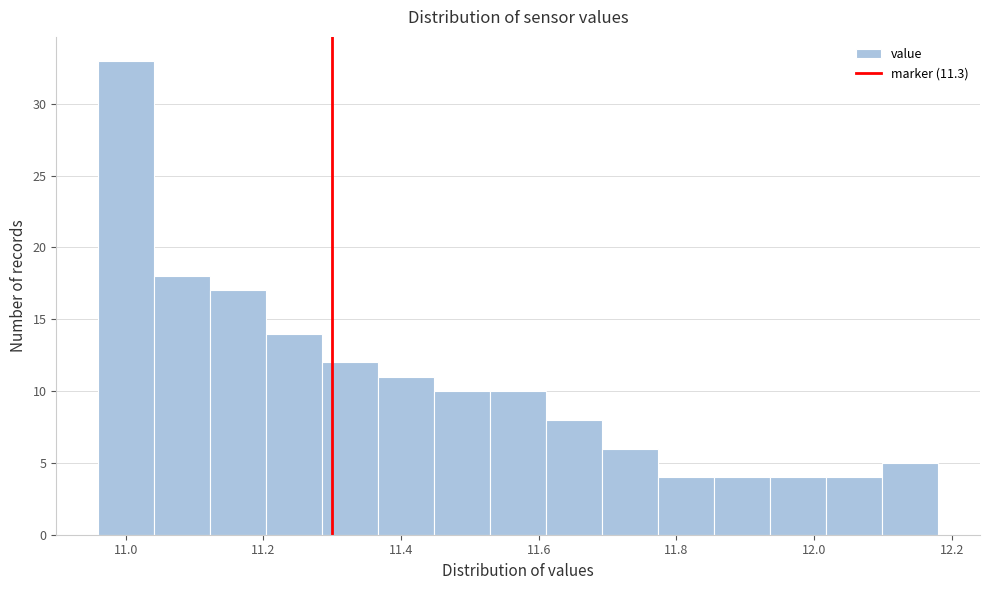

Reading left to right, transcribe this chart: for each bar, give the range it covers on the x-axis and its height. Neither the bar edges nor the heights are printed on the chart, so give them approximately, as read against the axes.

10.96 to 11.04: 33
11.04 to 11.12: 18
11.12 to 11.20: 17
11.20 to 11.28: 14
11.28 to 11.36: 12
11.36 to 11.44: 11
11.44 to 11.52: 10
11.52 to 11.62: 10
11.62 to 11.70: 8
11.70 to 11.78: 6
11.78 to 11.86: 4
11.86 to 11.94: 4
11.94 to 12.02: 4
12.02 to 12.10: 4
12.10 to 12.18: 5